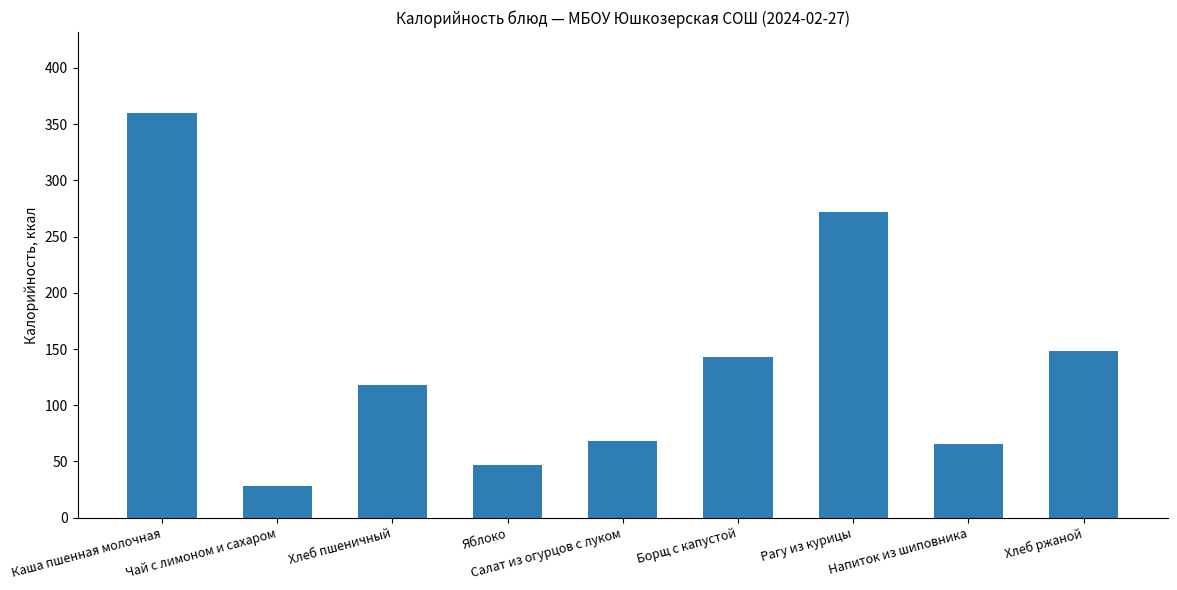

What is the sum of the values at Борщ с капустой and Хлеб ржаной?

291.0